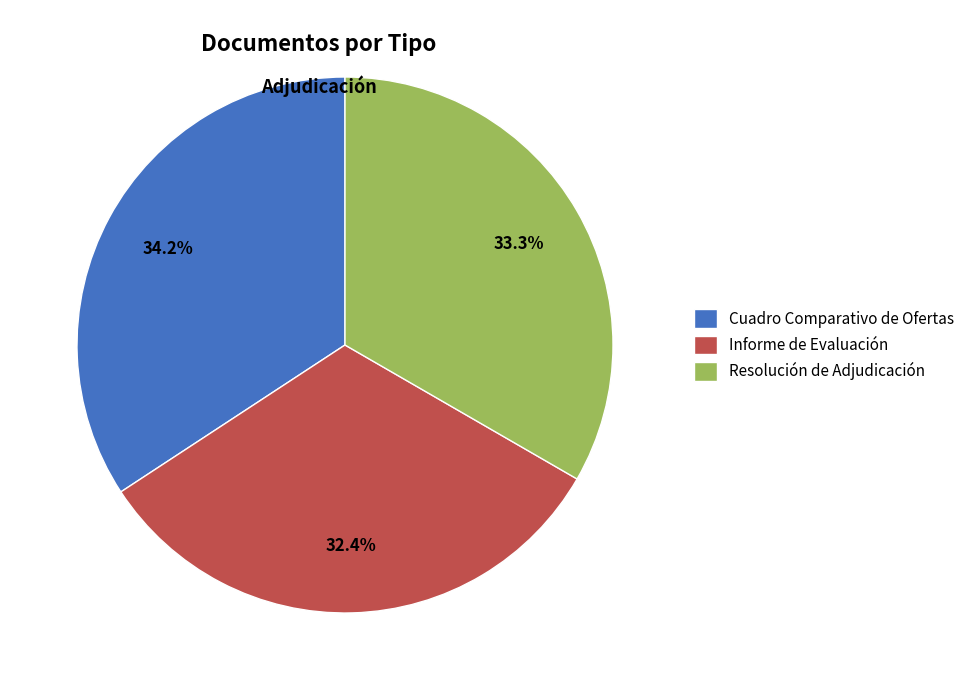

Do Informe de Evaluación and Cuadro Comparativo de Ofertas together represent more than half of the pie?

Yes